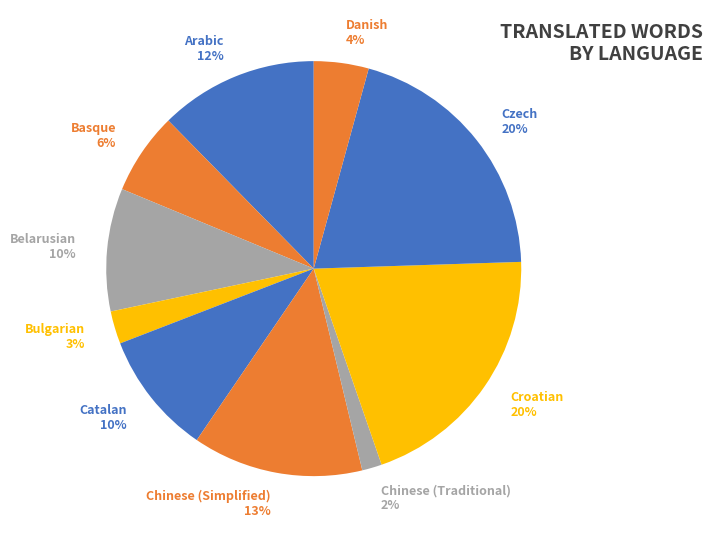

Count the number of slices in the pie.

10